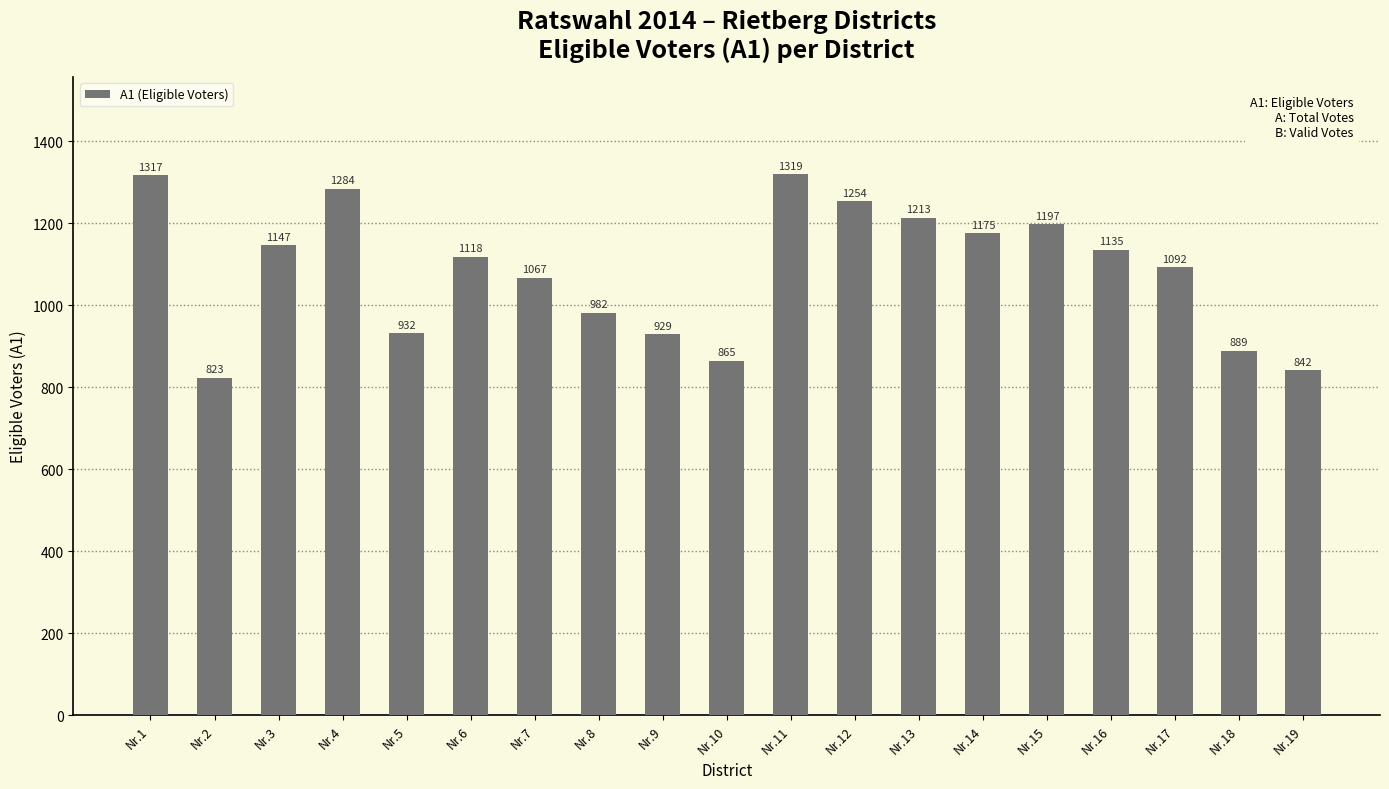

Reading right to left, transcribe all the data shown in this chart.

842	889	1092	1135	1197	1175	1213	1254	1319	865	929	982	1067	1118	932	1284	1147	823	1317